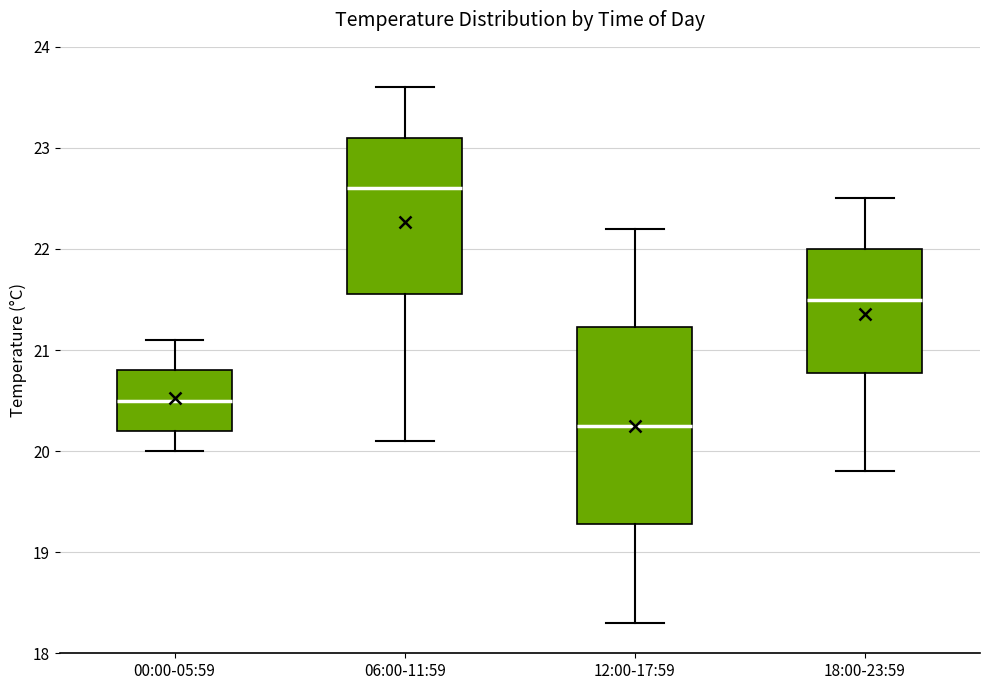

Which box is the tallest, from its lower edge to its upper edge?

12:00-17:59